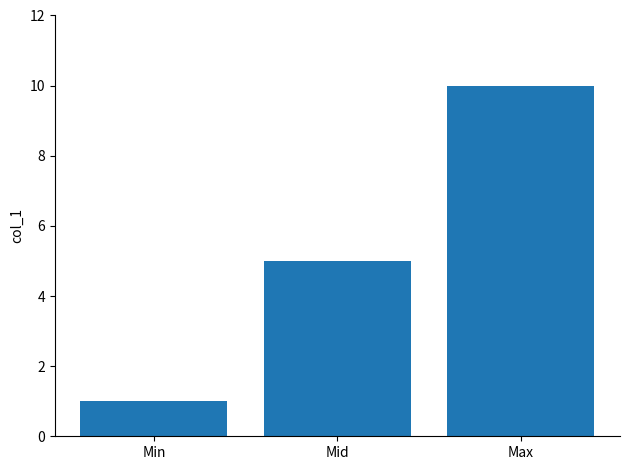

True or false: the data shows 17 at Max.

False